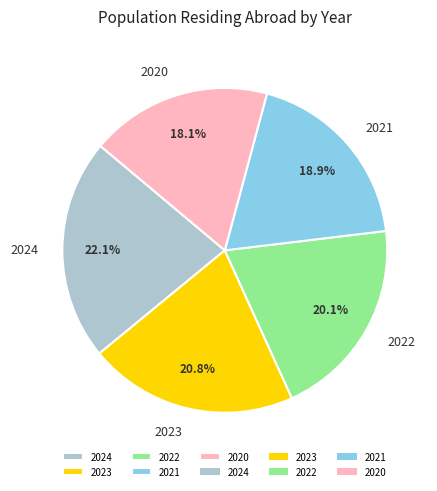

To the nearest percent, what is the difference between the largest and smallest slice percentages?

4%